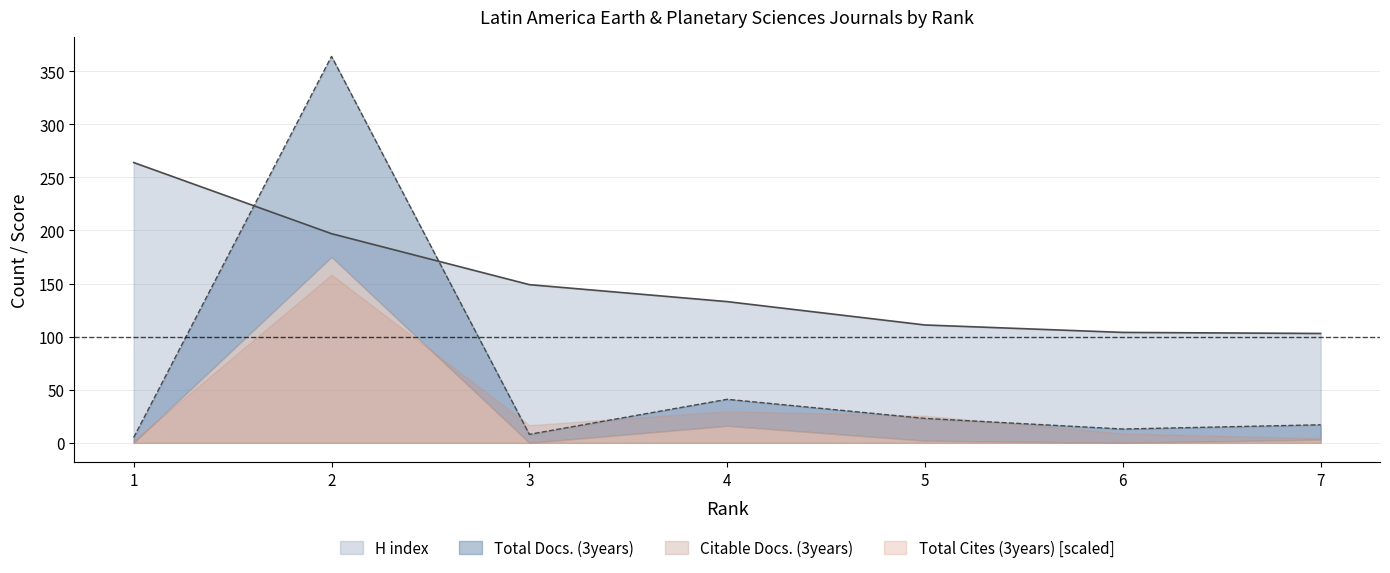

What is the difference between the Total Docs. (3years) values at 6 and 1?

8